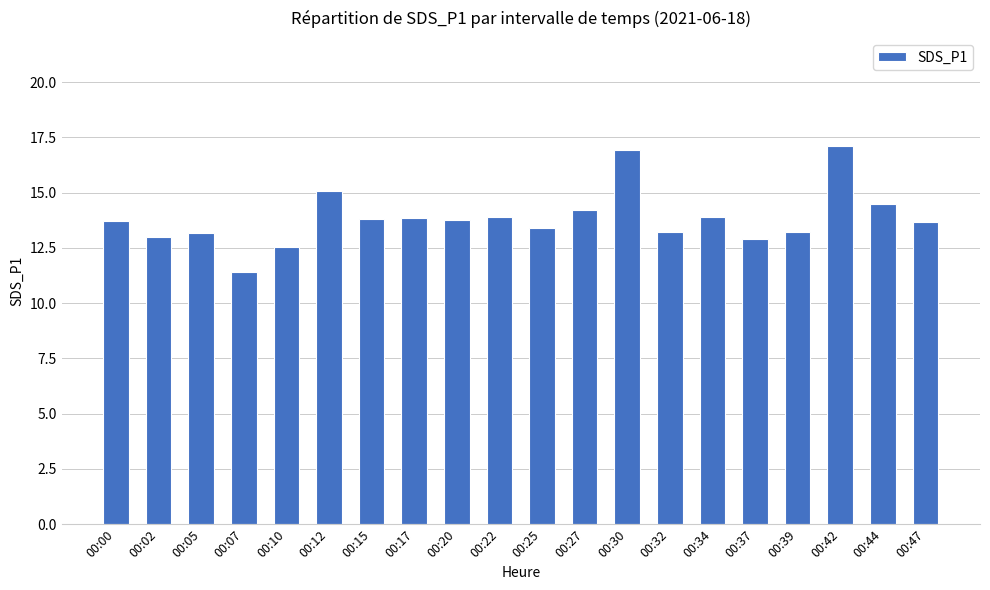

How many bars are there in total?

20